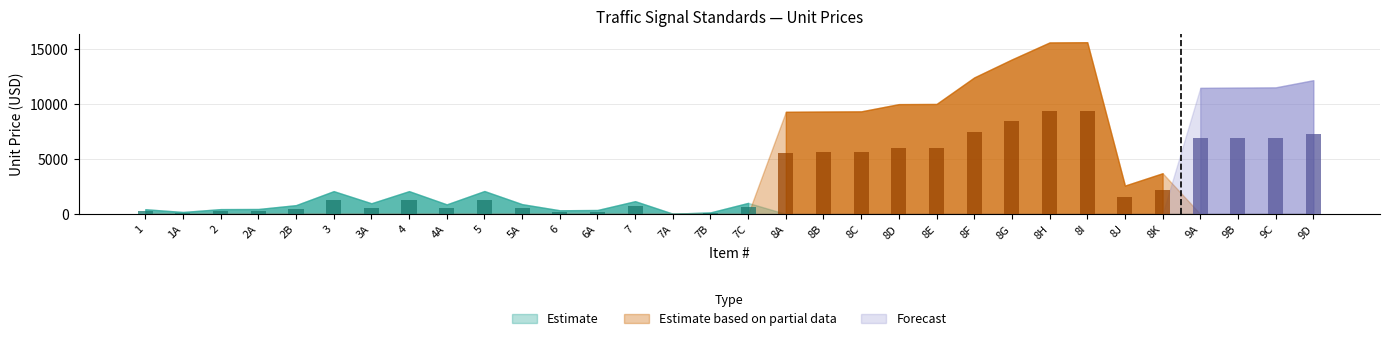

How many values in Estimate based on partial data are above zero?

11